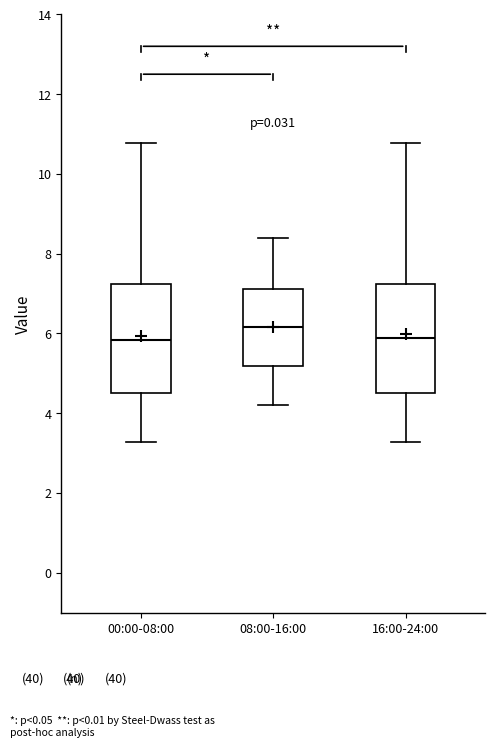

Where does the lower whisker of the box for 16:00-24:00 end on the y-axis? The values are not printed on the chart, so give them approximately, as read against the axis.

3.2